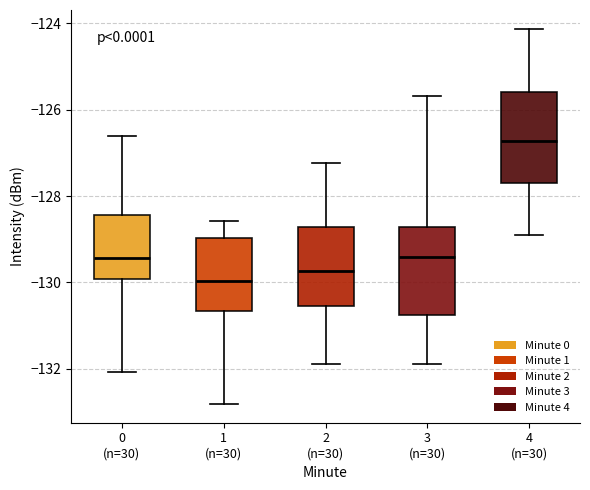

Where does the median line of the box for 0 (n=30) sit on the y-axis? The values are not printed on the chart, so give them approximately, as read against the axis.

-129.4